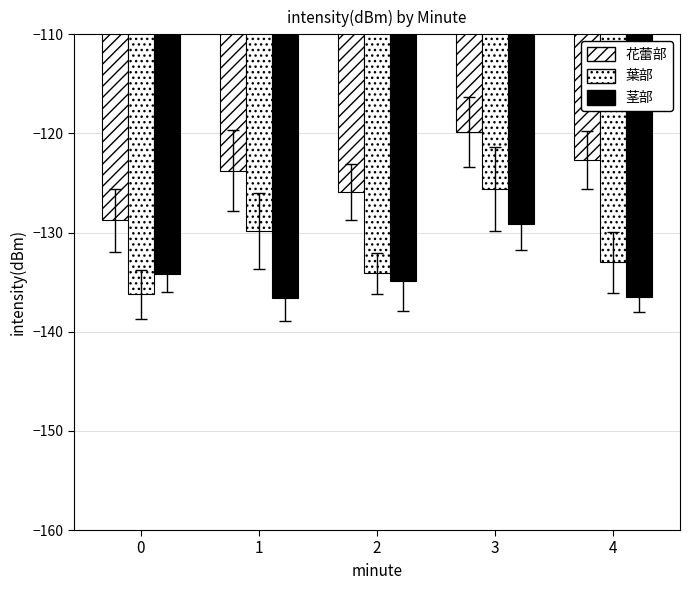

Where does the 茎部 series first go above -134?

3